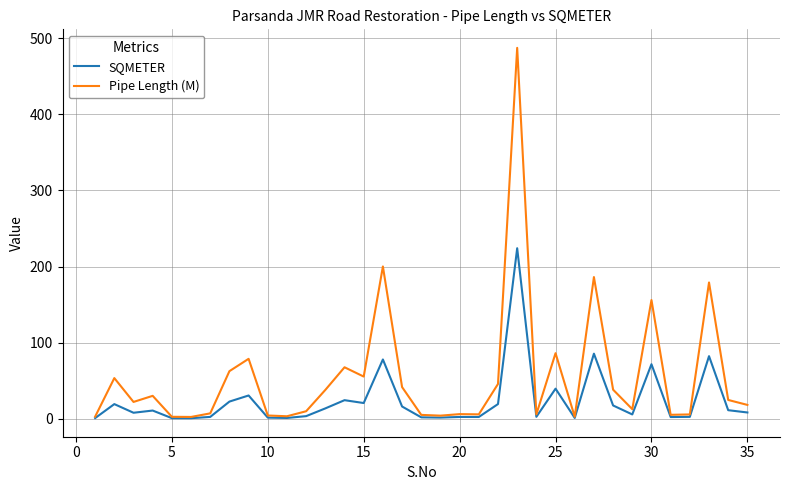

Which series has the largest total across all categories?

Pipe Length (M)